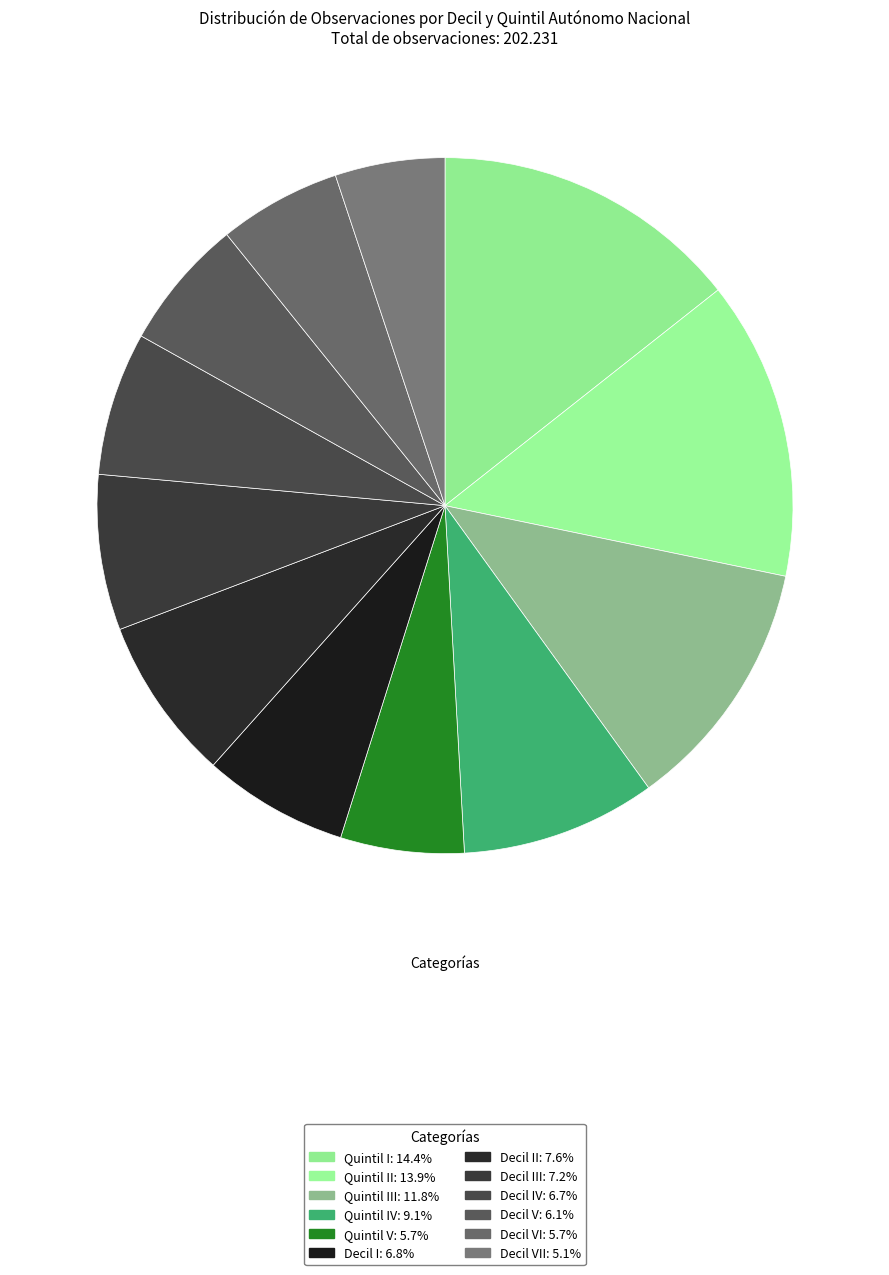

To the nearest percent, what is the difference between the largest and smallest slice percentages?

9%